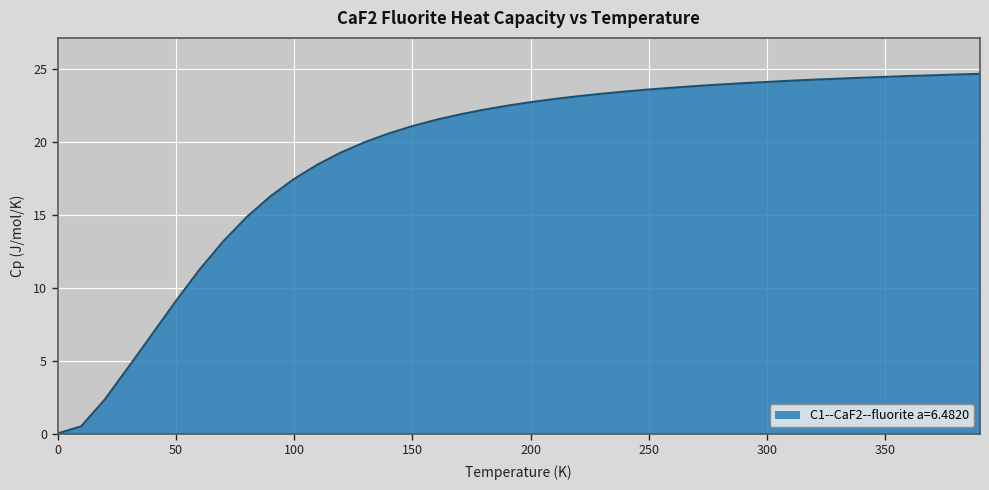

What is the greatest value displayed?

24.7